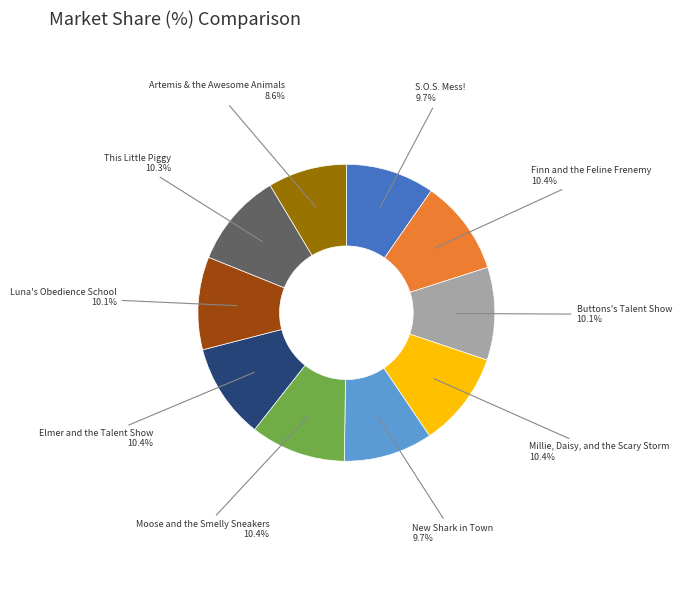

Count the number of slices in the pie.

10